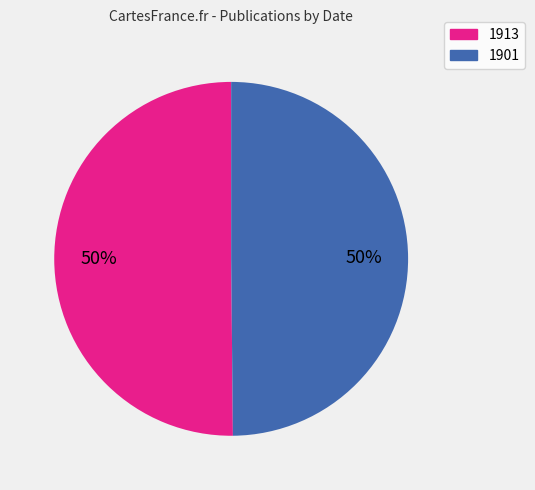

What is the ratio of the value at 1901 to the value at 1913?

1.0